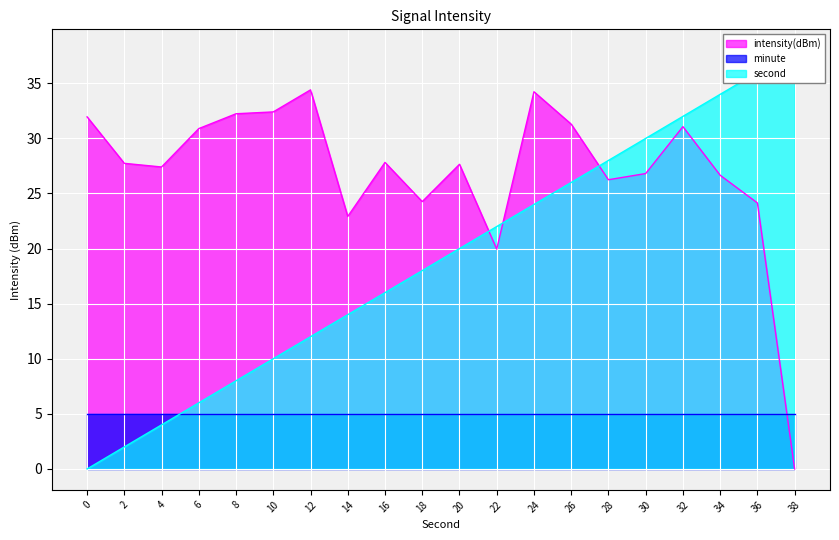

How many times do intensity(dBm) and second cross each other?

3